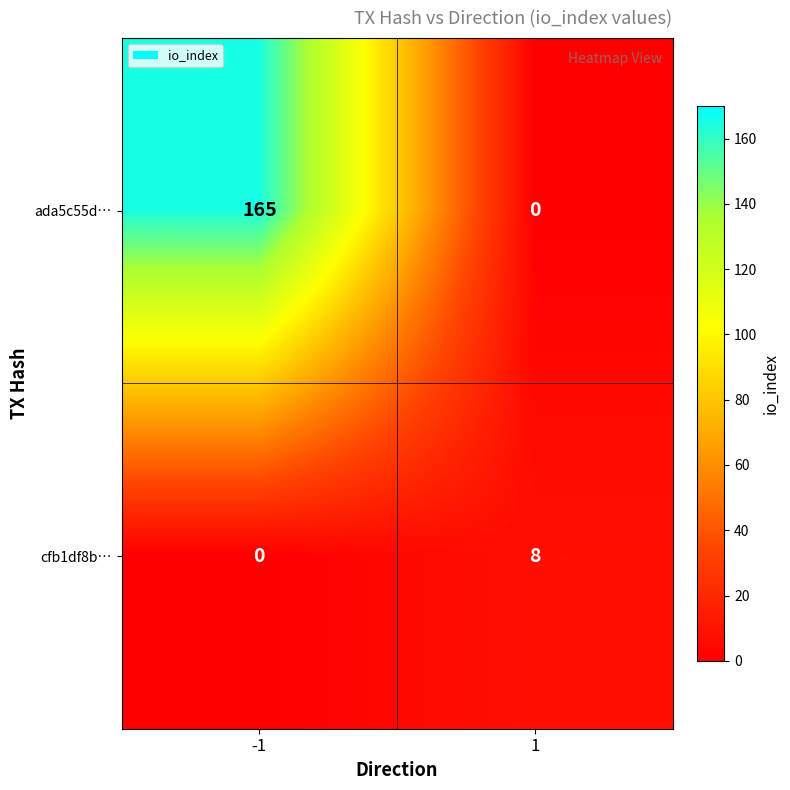

The ada5c55d… series shows 165 at -1. True or false?

True